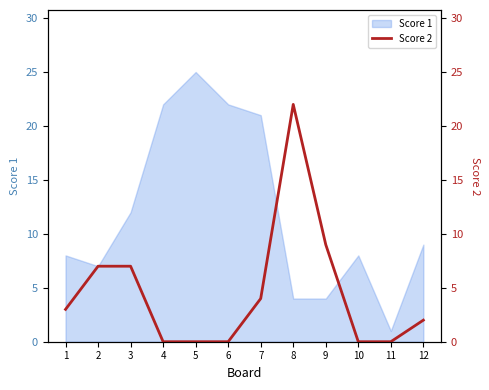

True or false: Score 1 has a value of 8 at 1.

True